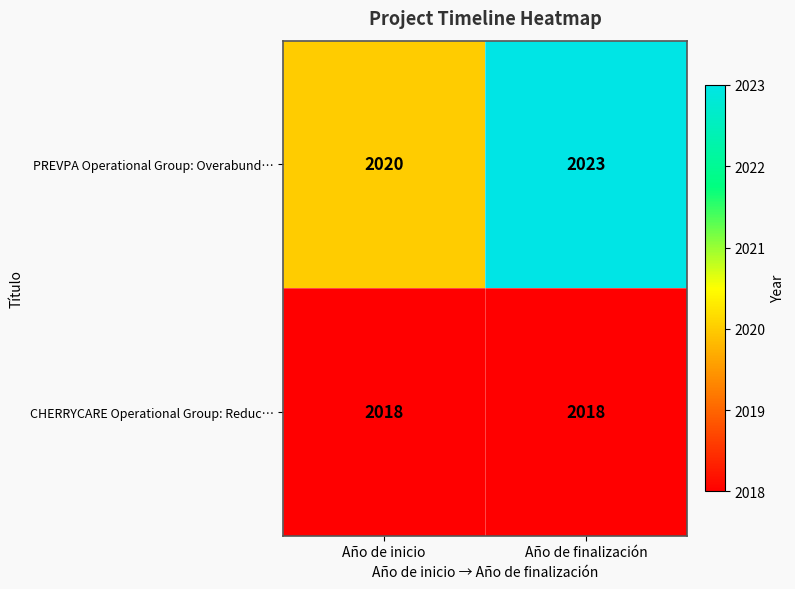

What value does the PREVPA Operational Group: Overabund… series have at Año de inicio?

2020